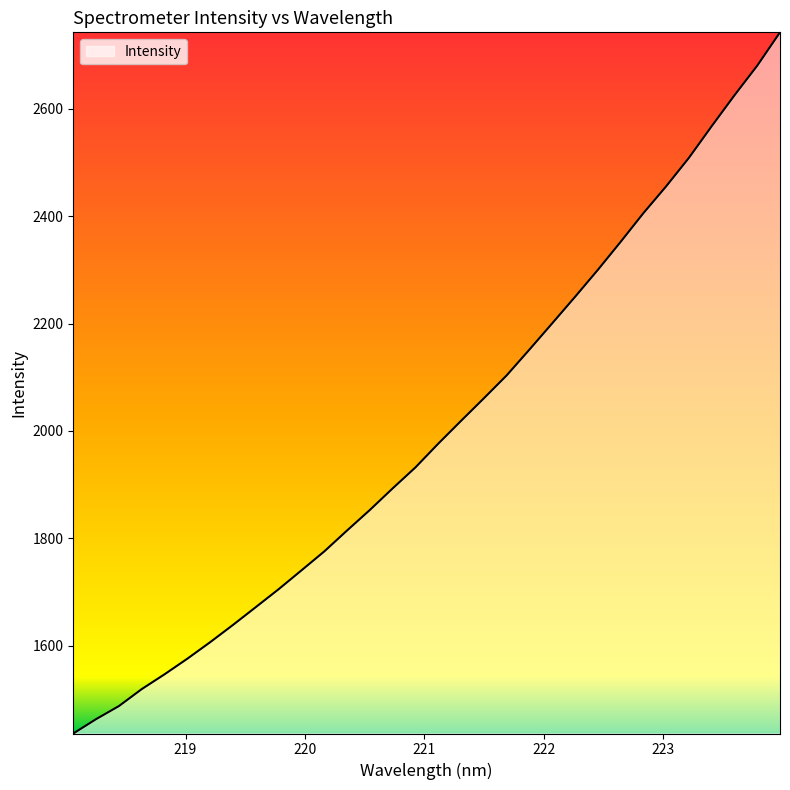

How many lines are shown in the chart?

1